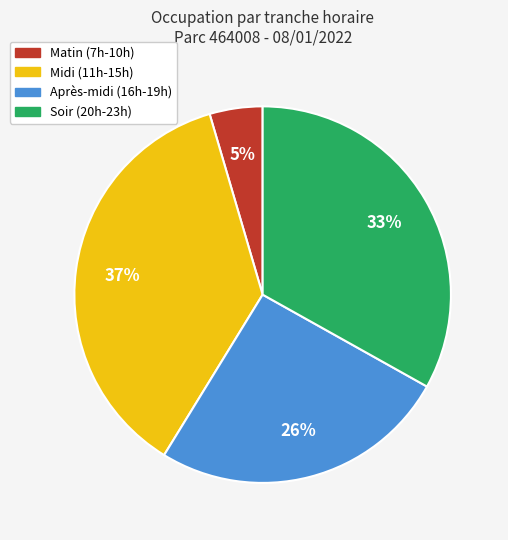

Is there a majority slice in this chart?

No